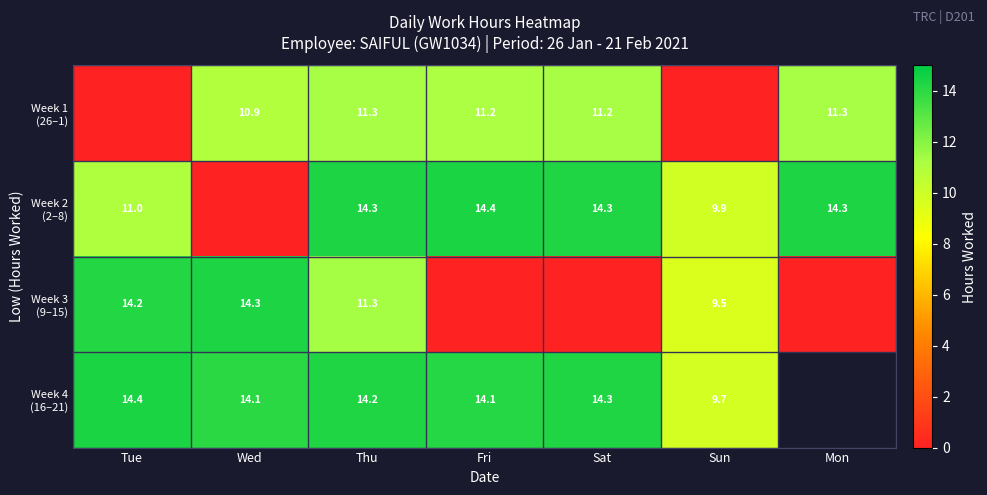

At which label does Week 4 (16–21) reach its peak?

Tue